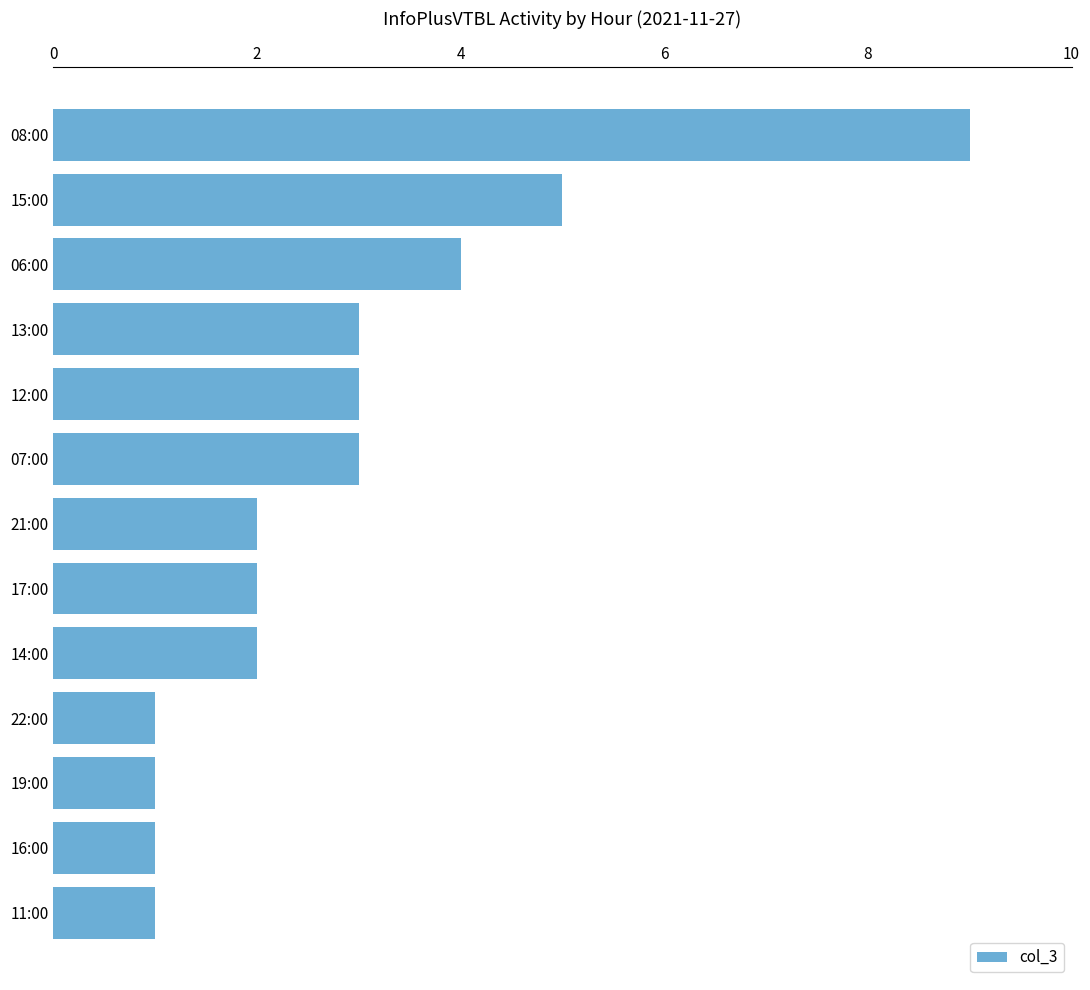

The chart shows a value of 3 at 21:00. True or false?

False